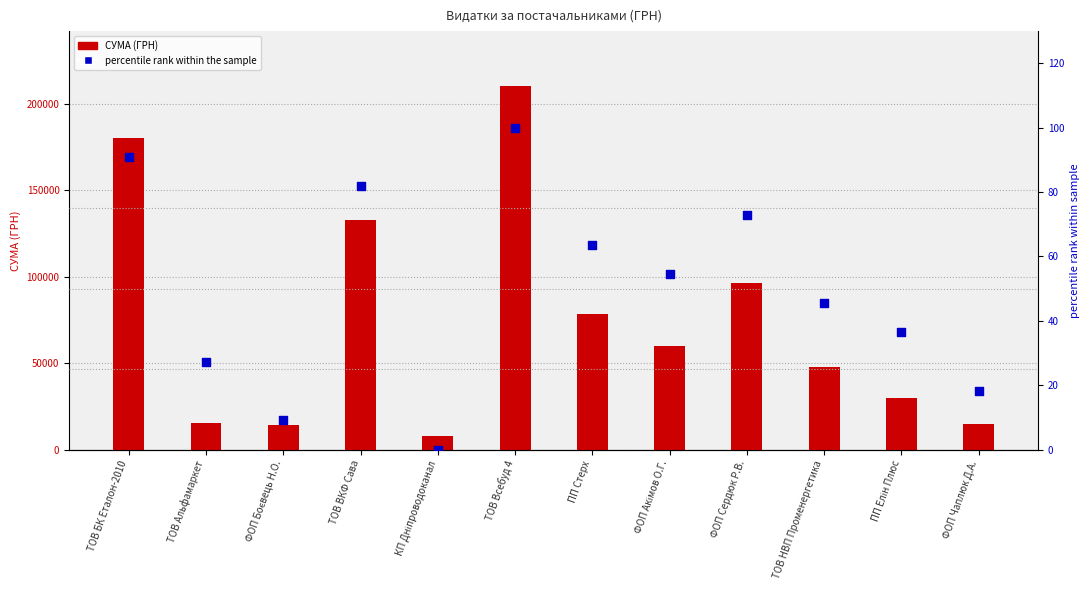

Which series reaches the minimum Y coordinate?

percentile rank within the sample